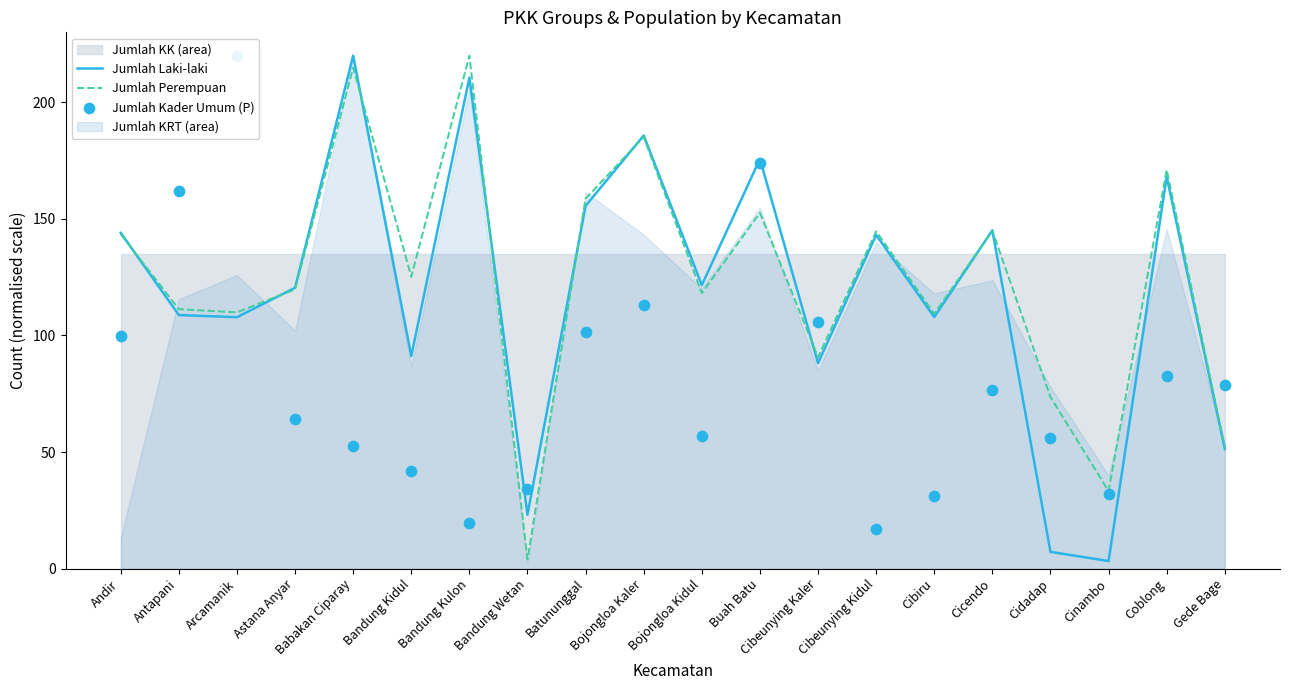

Which series has the largest total across all categories?

Jumlah Perempuan